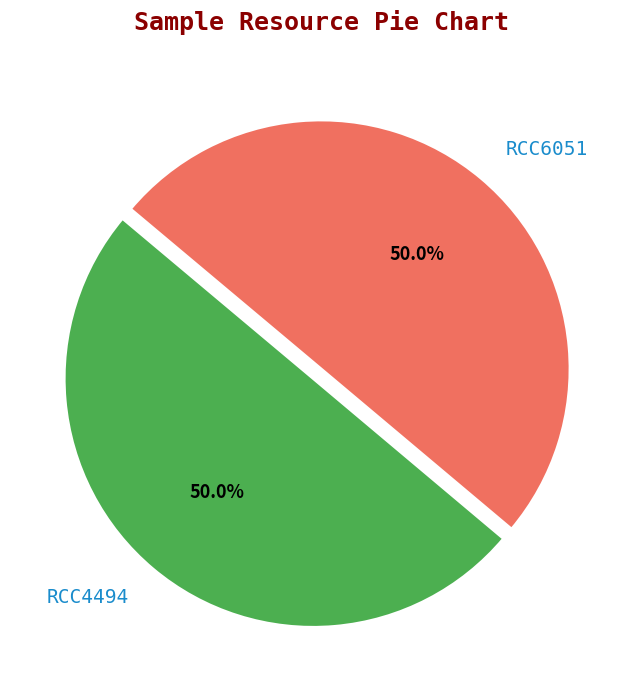

What portion of the pie excludes RCC6051?

50.0%